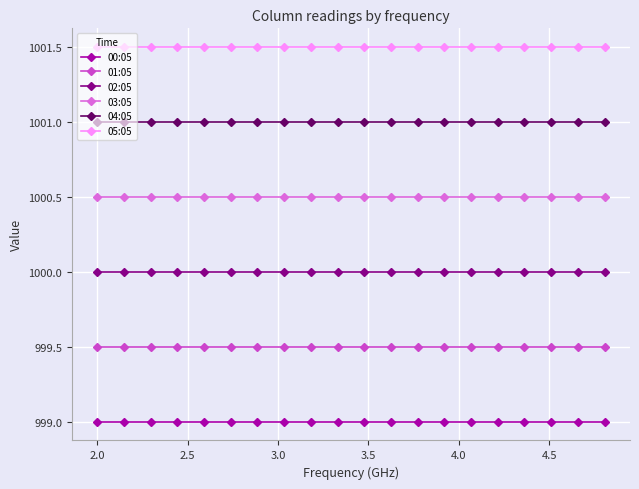

What is the value of the 05:05 point at the 11th from the left?

1001.5